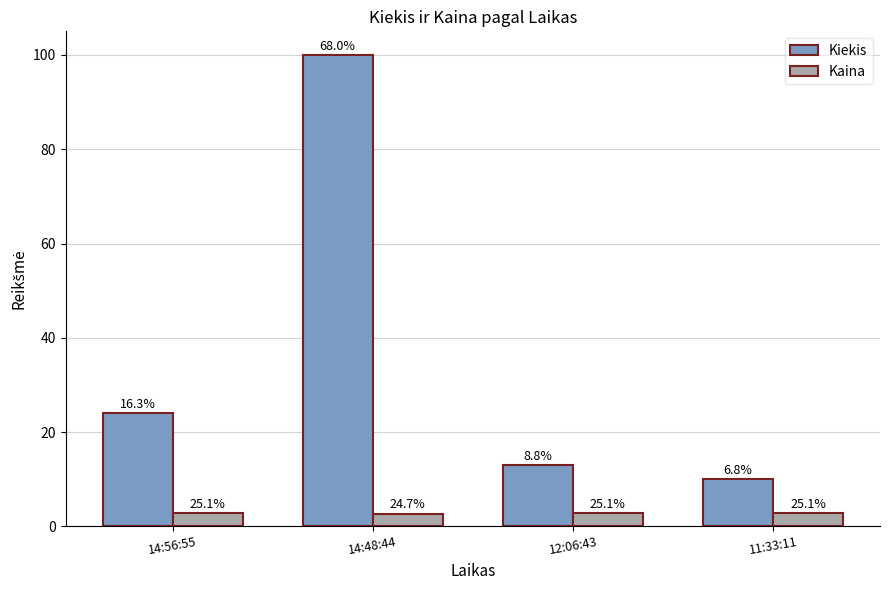

What is the lowest value of the Kiekis series?

10.0